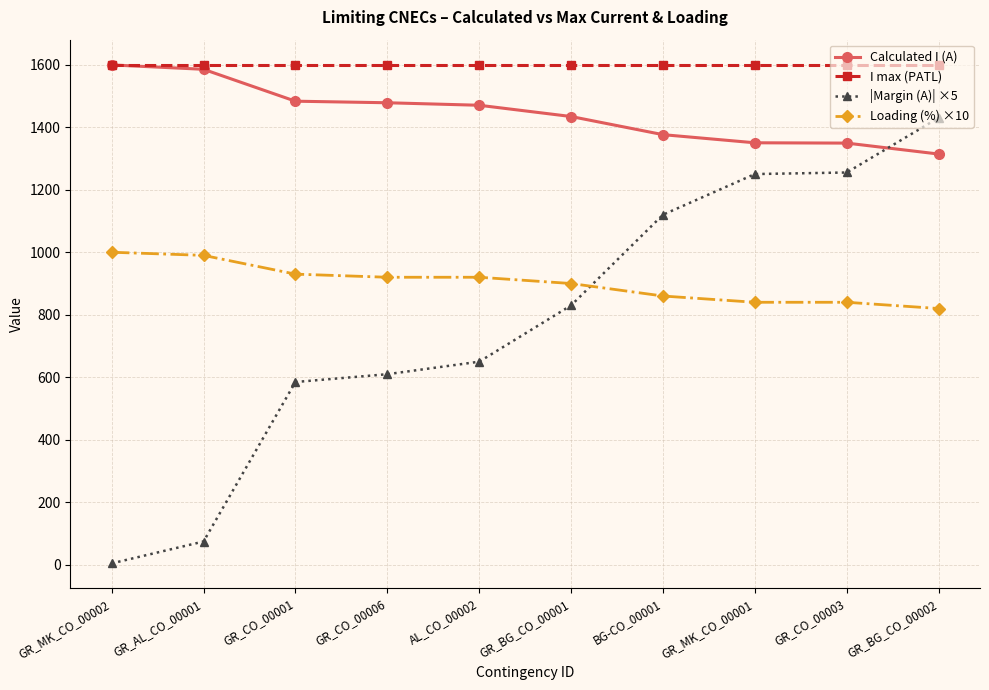

At which label does Loading (%) ×10 first exceed 920?

GR_MK_CO_00002